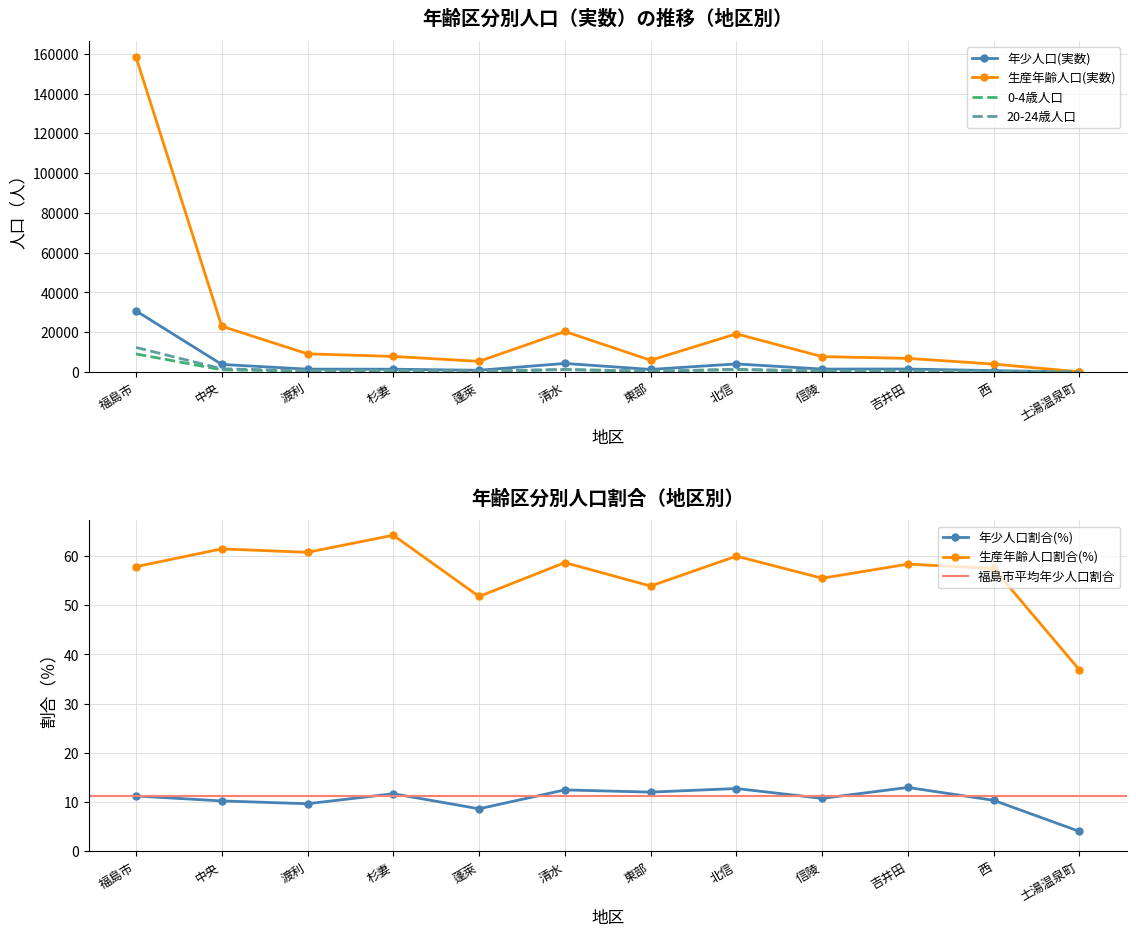

True or false: 20-24歳人口 has a value of 1262.0 at 清水.

True